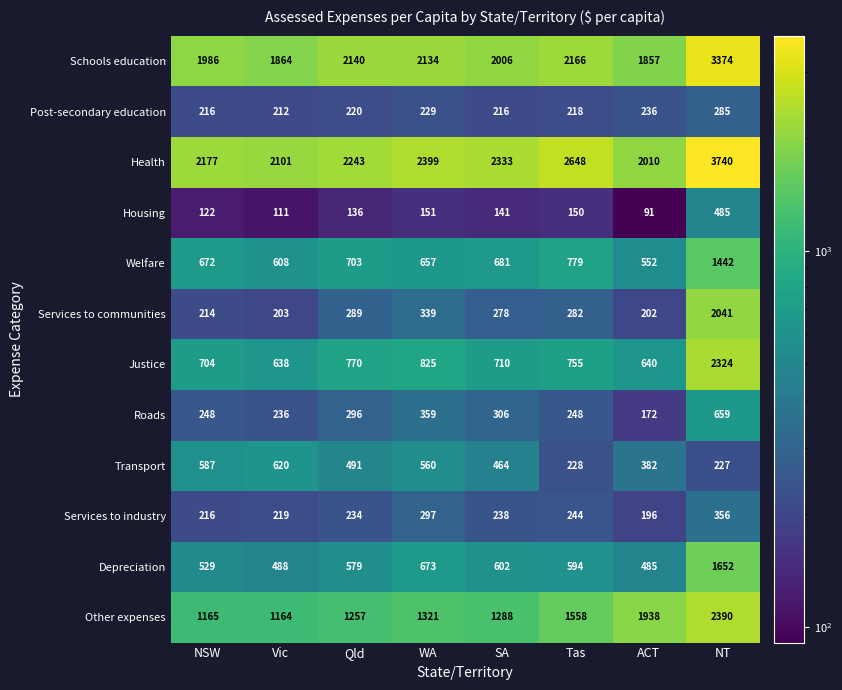

What value does the Health series have at Vic?

2101